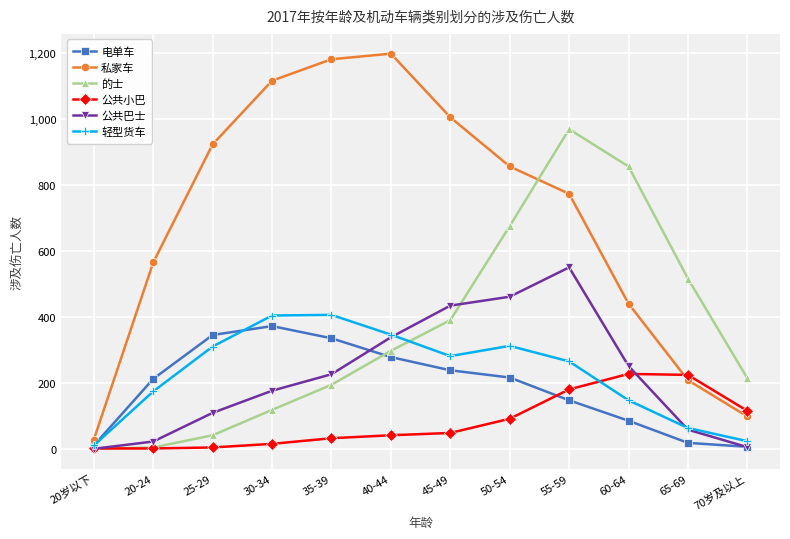

What is the greatest value displayed?

1198